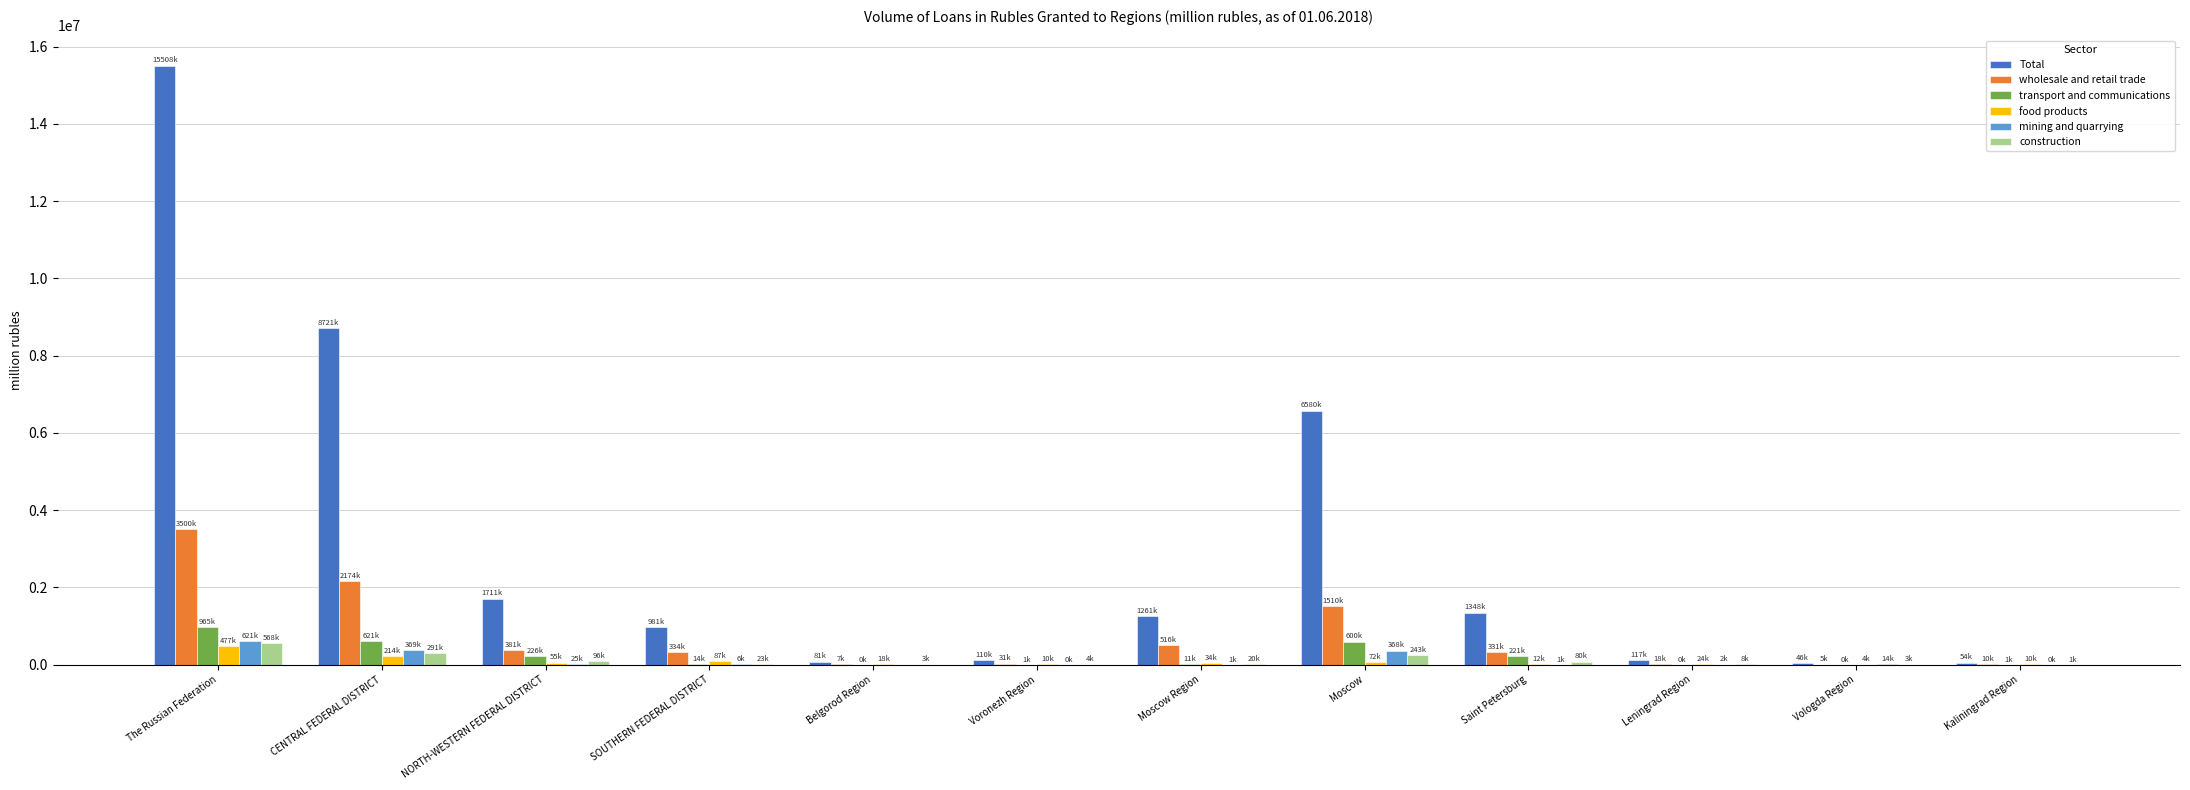

The value of transport and communications at The Russian Federation is 965074. True or false?

True